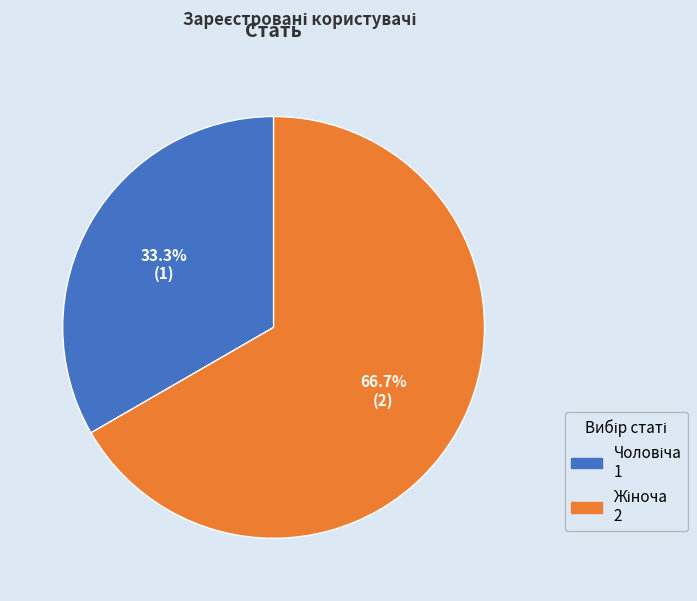

Count the number of slices in the pie.

2